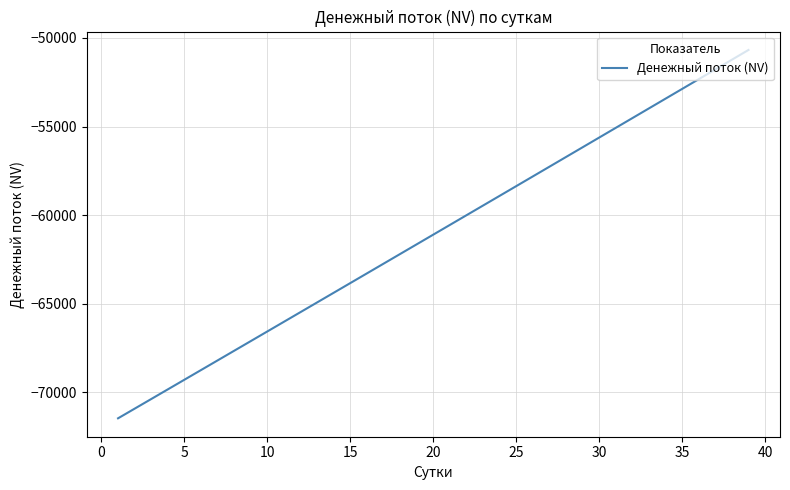

True or false: there are more than 0 points higher than both neighbors.

False